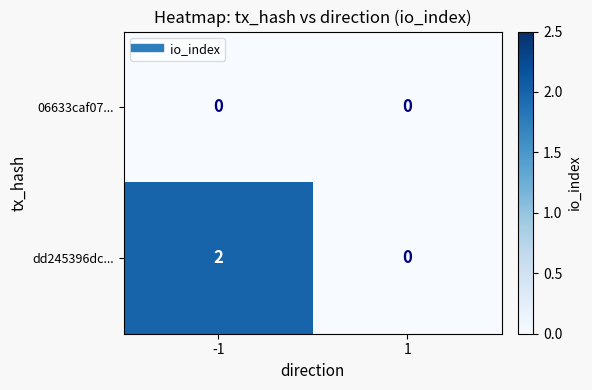

List the labels in order of dd245396dc... value, largest first.

-1, 1